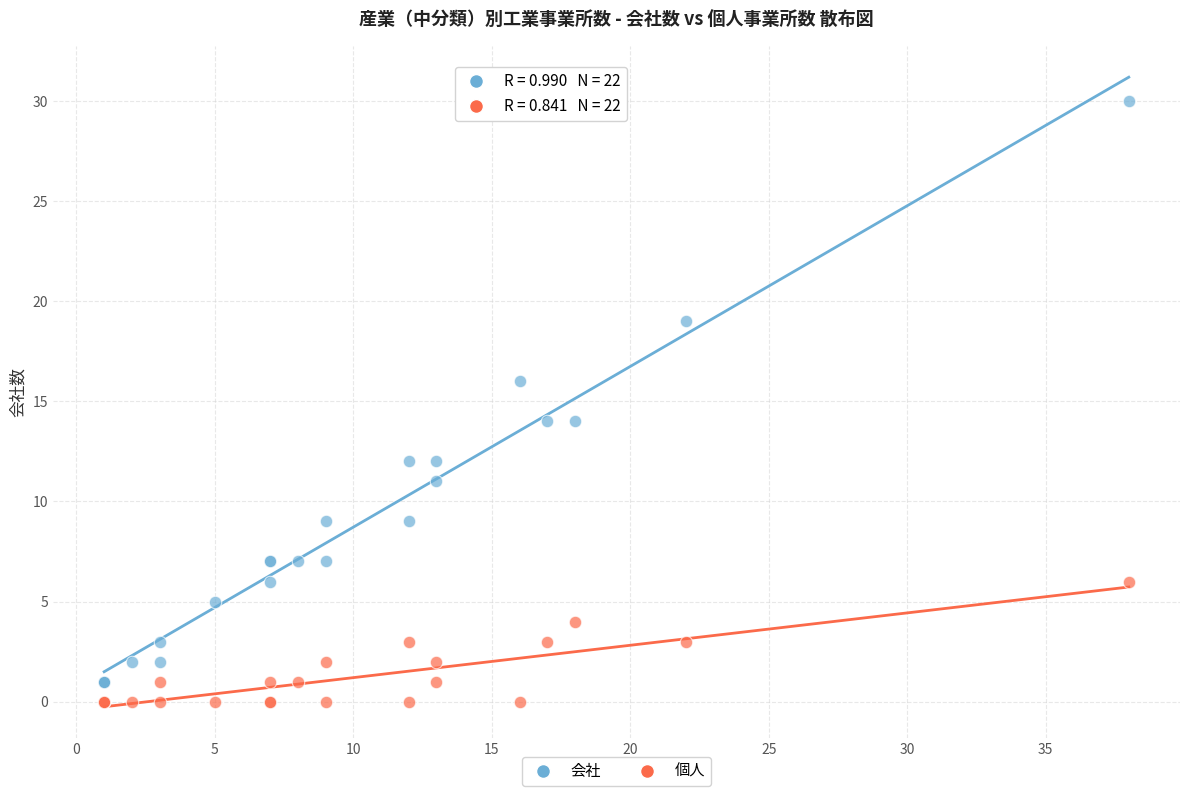

Which series has the widest spread of Y values?

会社